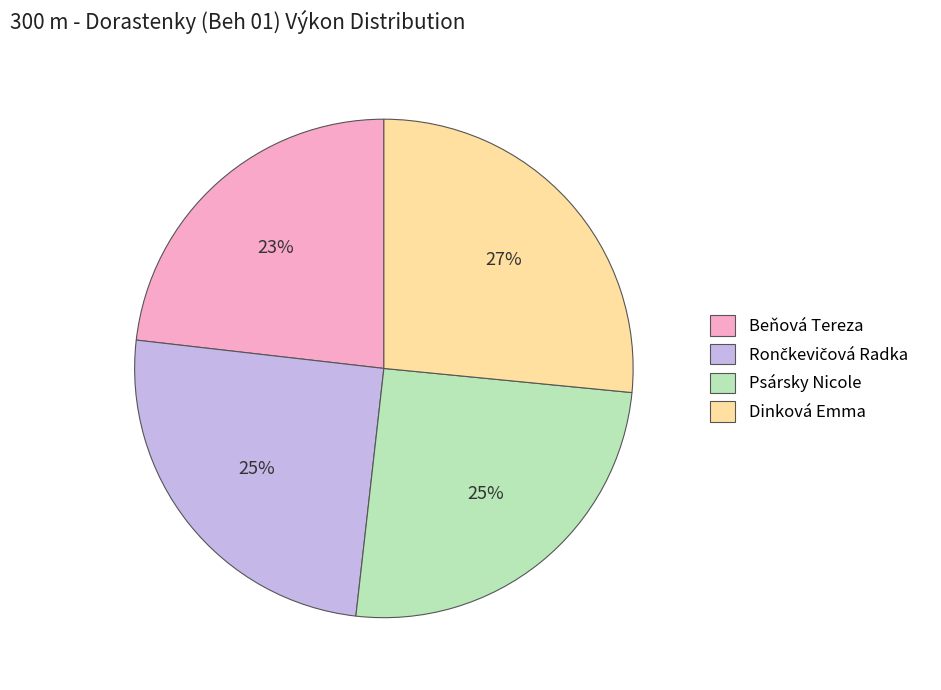

To the nearest percent, what portion does Beňová Tereza represent?

23%